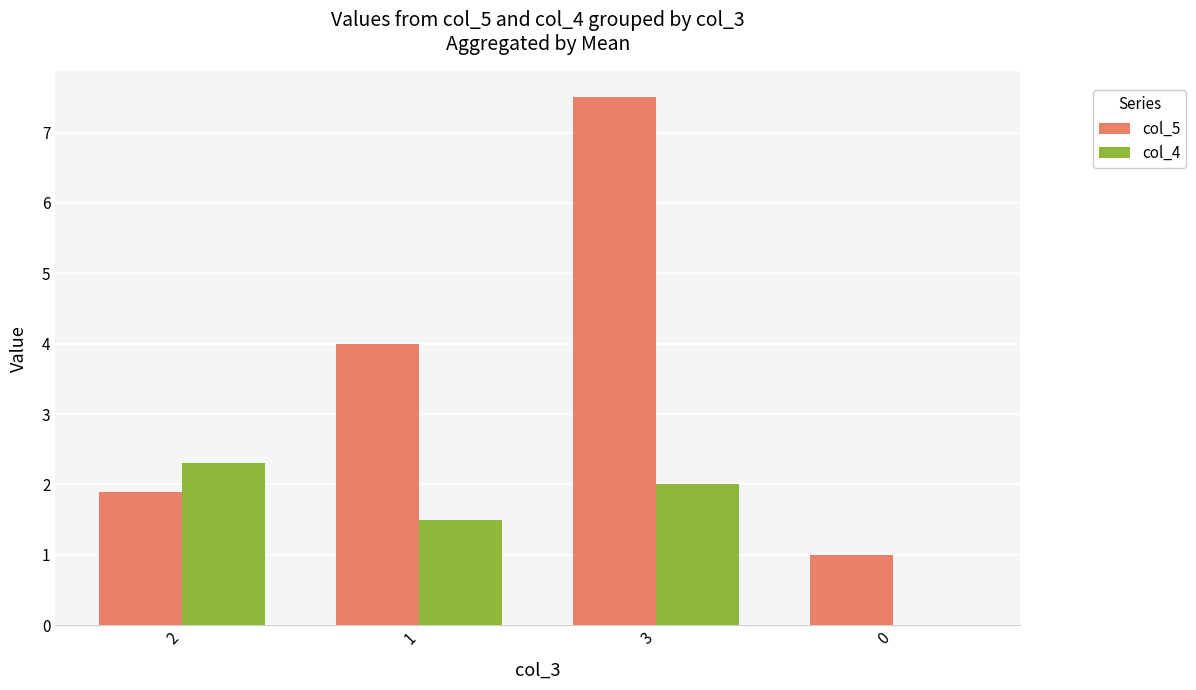

What is the sum of the col_5 values at 3 and 2?

9.4